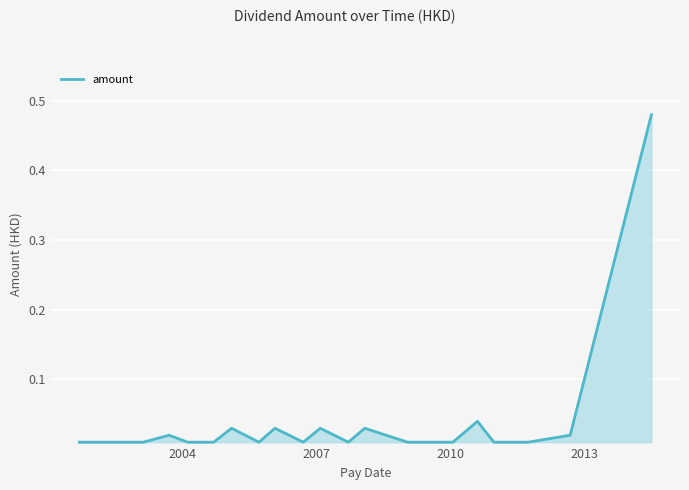

Reading left to right, transcribe all the data shown in this chart.

0.0	0.0	0.0	0.0	0.0	0.0	0.0	0.0	0.0	0.0	0.0	0.0	0.0	0.0	0.0	0.0	0.0	0.0	0.0	0.5